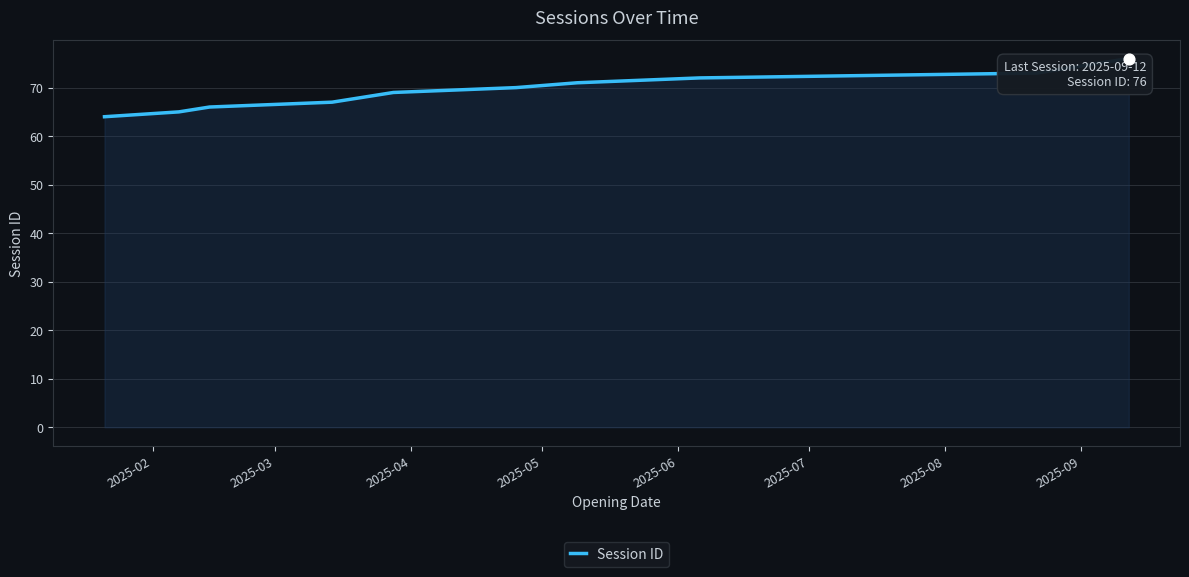

What is the minimum value shown in the chart?

64